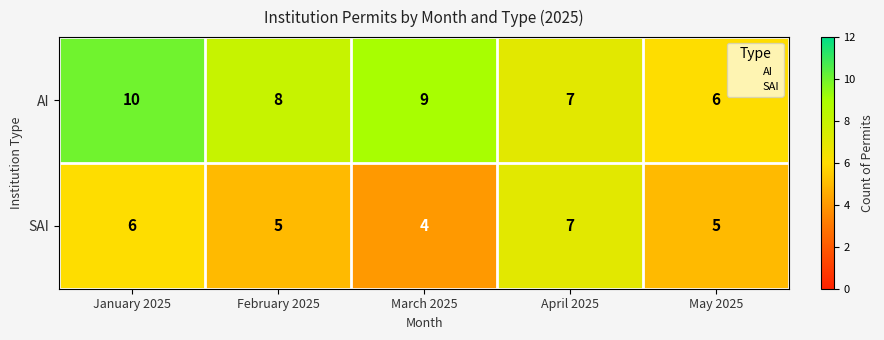

At which label does AI reach its minimum?

May 2025